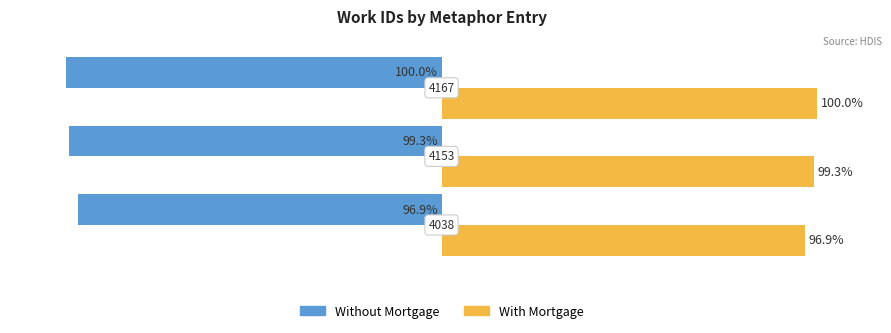

Rank the series by their average value, from lowest to highest.

Without Mortgage, With Mortgage